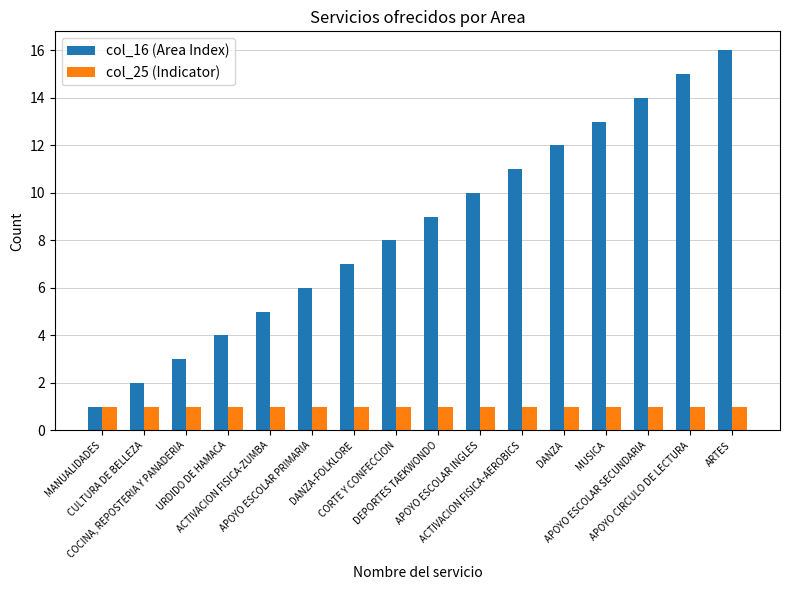

Where is col_16 (Area Index) nearest to the value 8?

CORTE Y CONFECCION